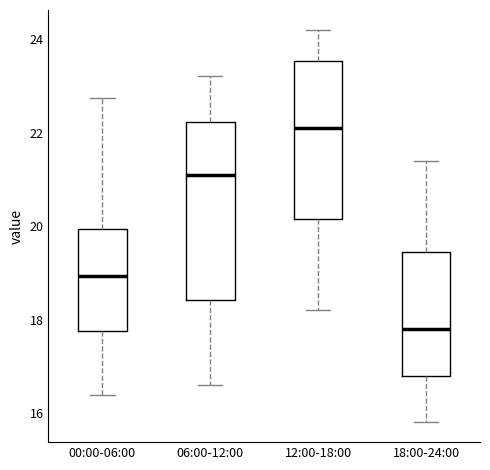

Which box has the lowest median line?

18:00-24:00